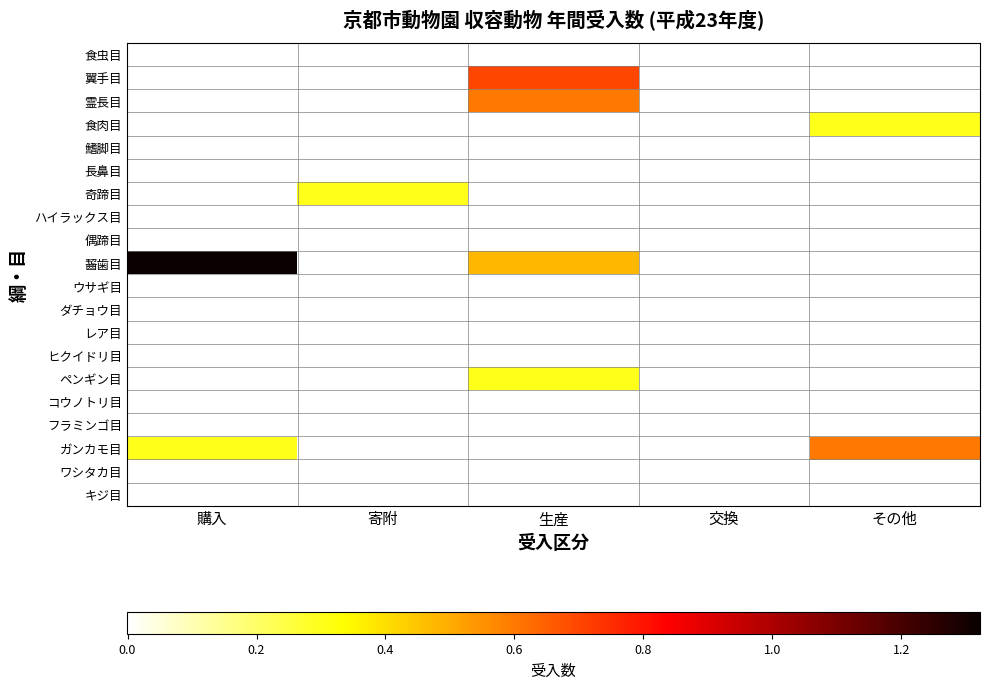

At which category is the sum across all series the highest?

生産